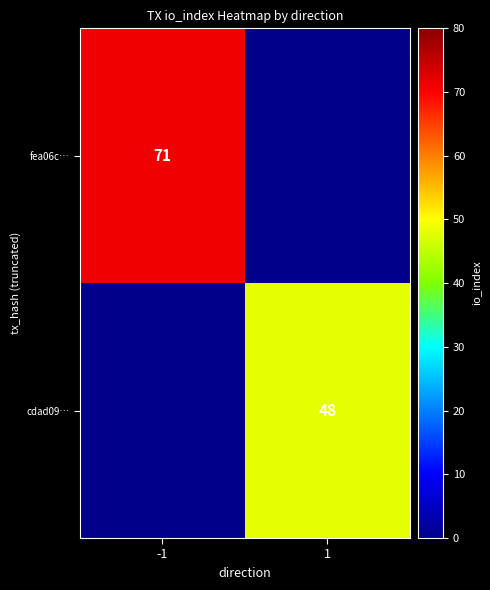

What is the greatest value displayed?

71.0